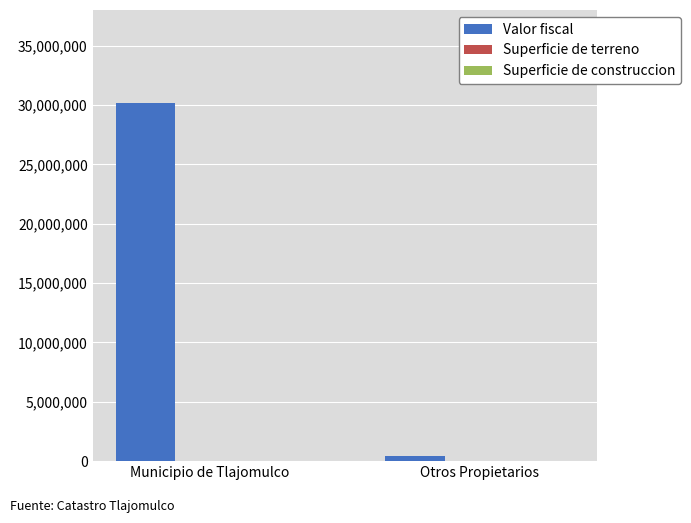

How many groups of bars are there?

2